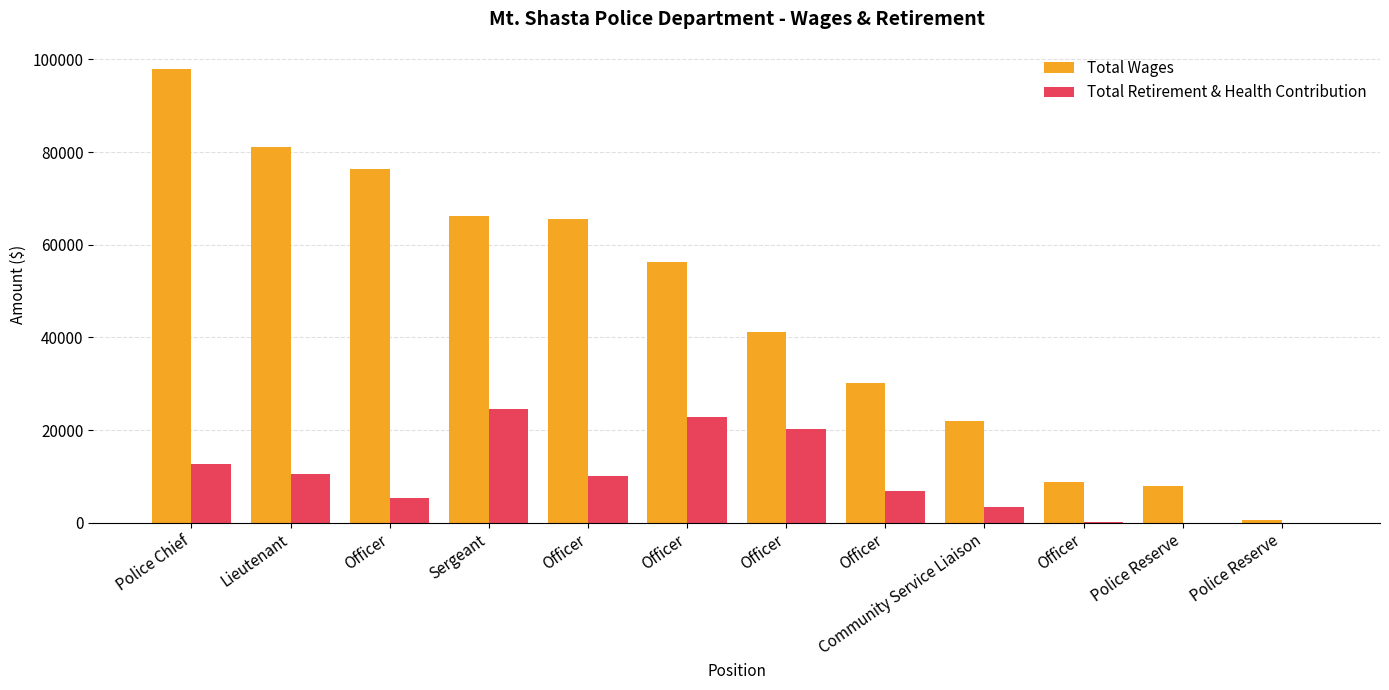

At which label is Total Wages closest to 49268?

Officer